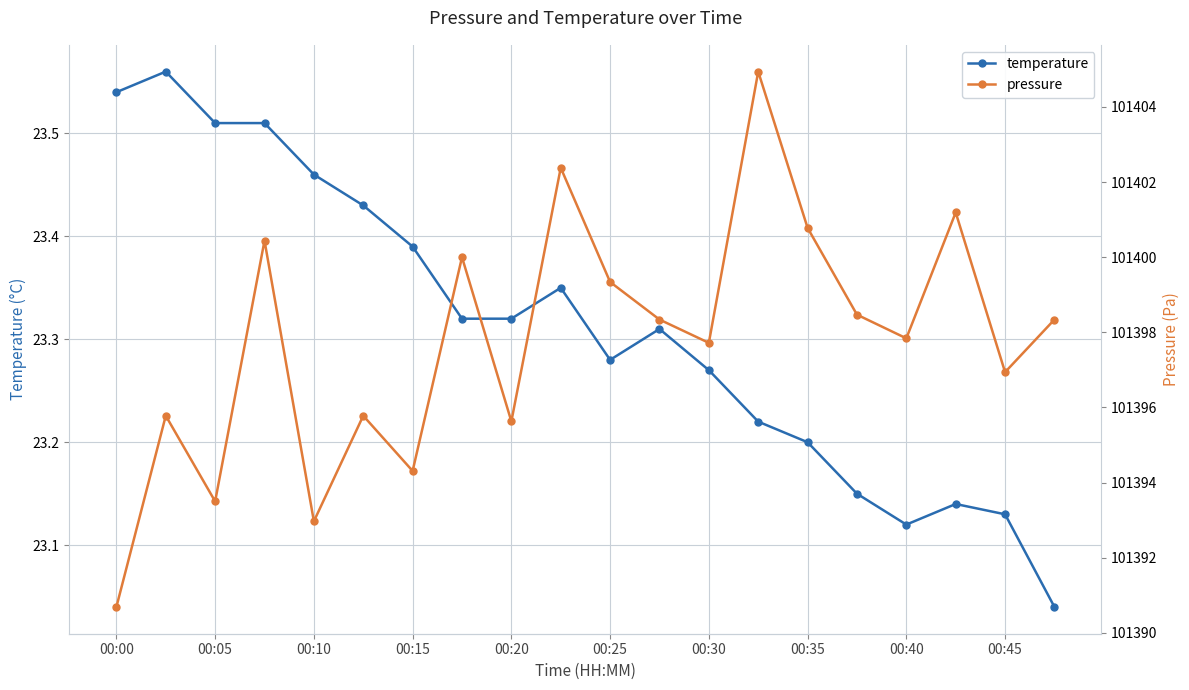

The temperature series shows 35.3 at 00:35. True or false?

False